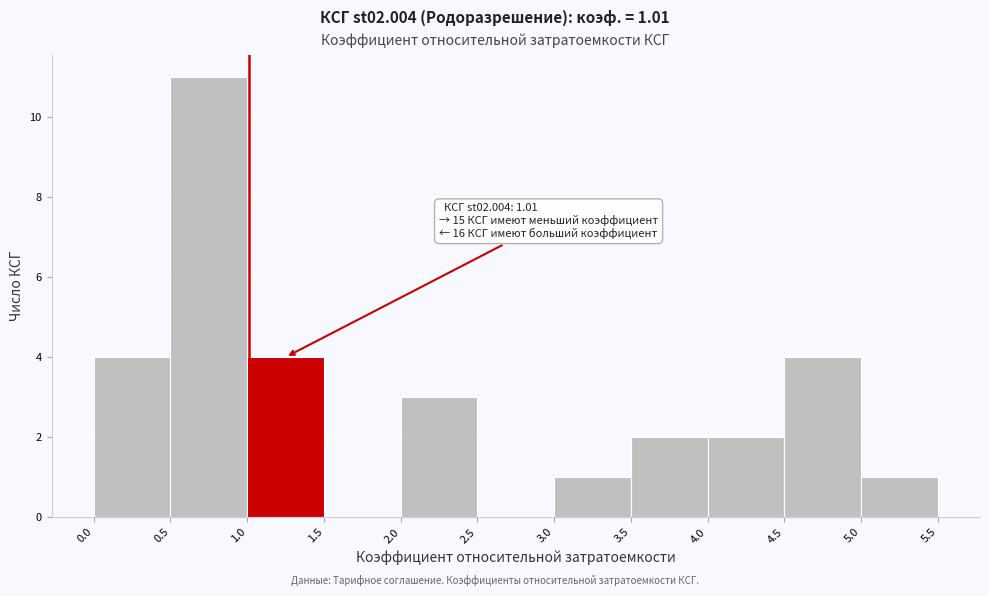

Which range on the x-axis has the tallest bar?

0.5 to 1.0